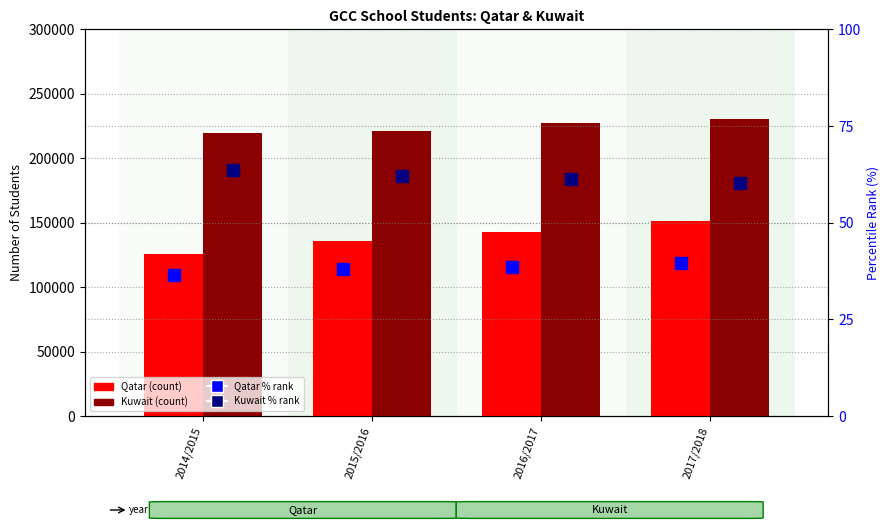

What position from the right is 2017/2018?

1